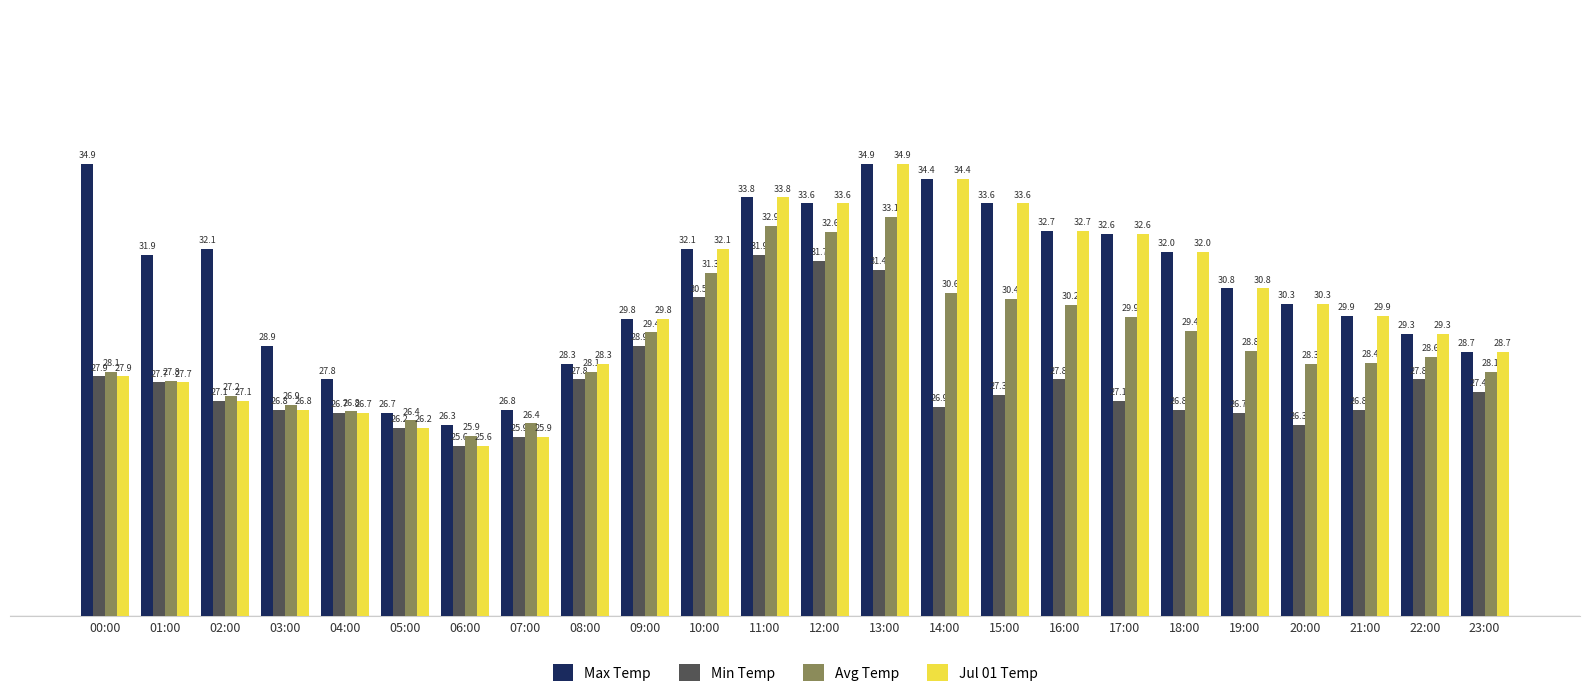

Which series changed the most between 04:00 and 19:00?

Jul 01 Temp